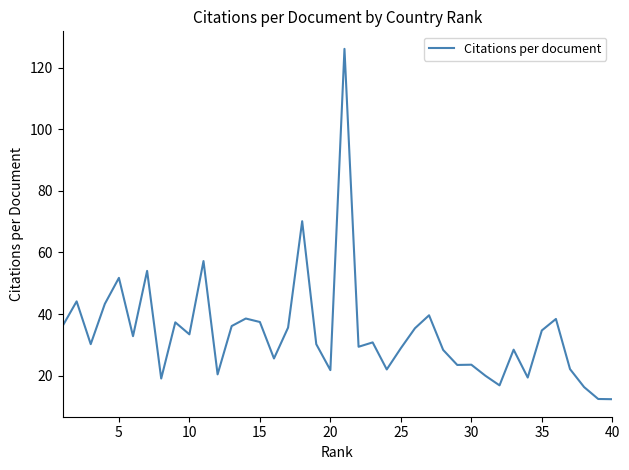

What is the difference between the maximum and minimum values?

113.7